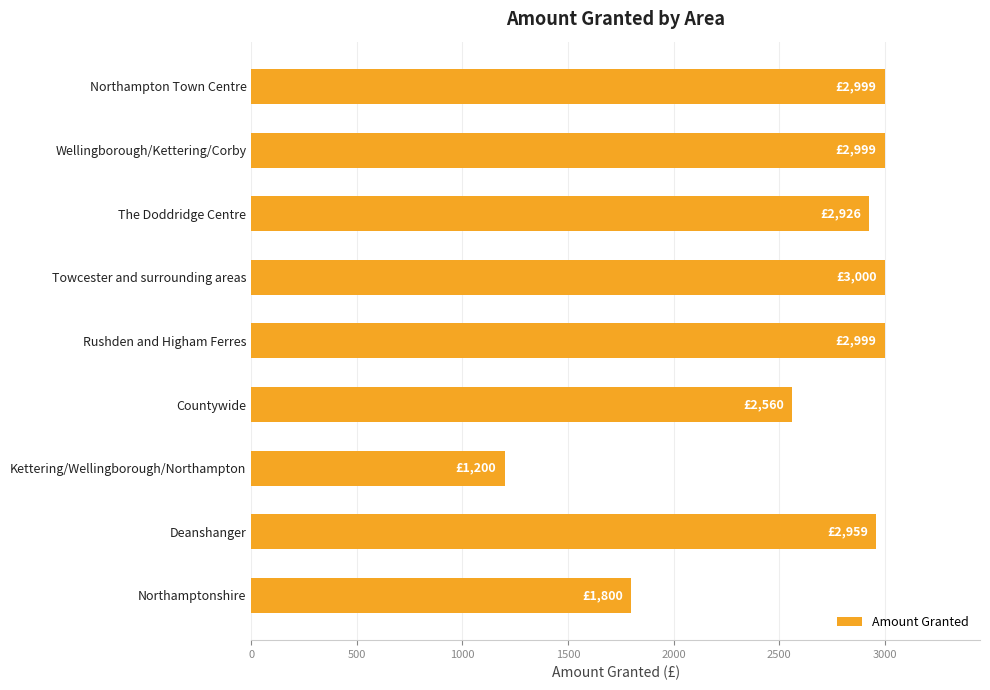

What is the sum of all values?

23442